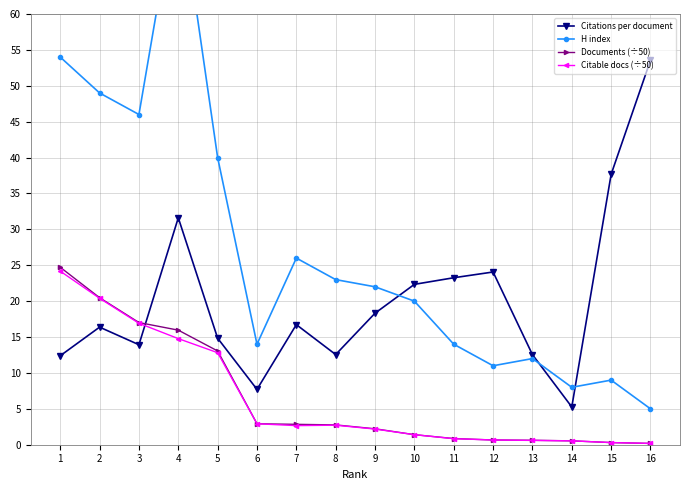

At which category is the sum across all series the highest?

4